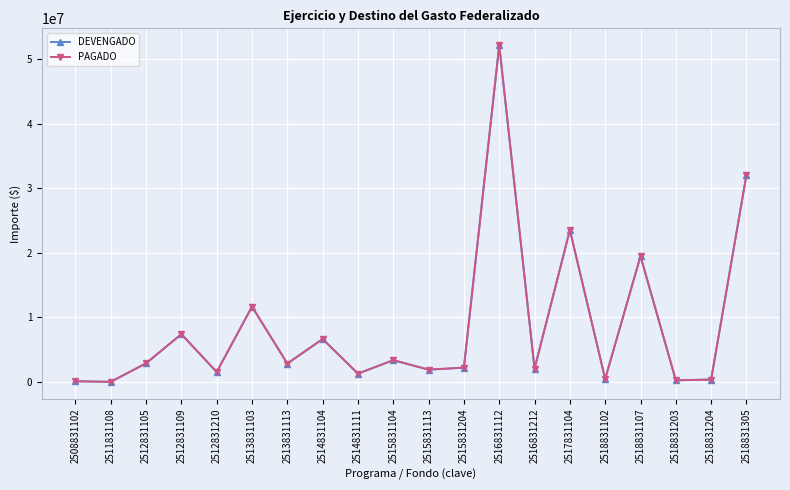

Does the chart have visible grid lines?

Yes